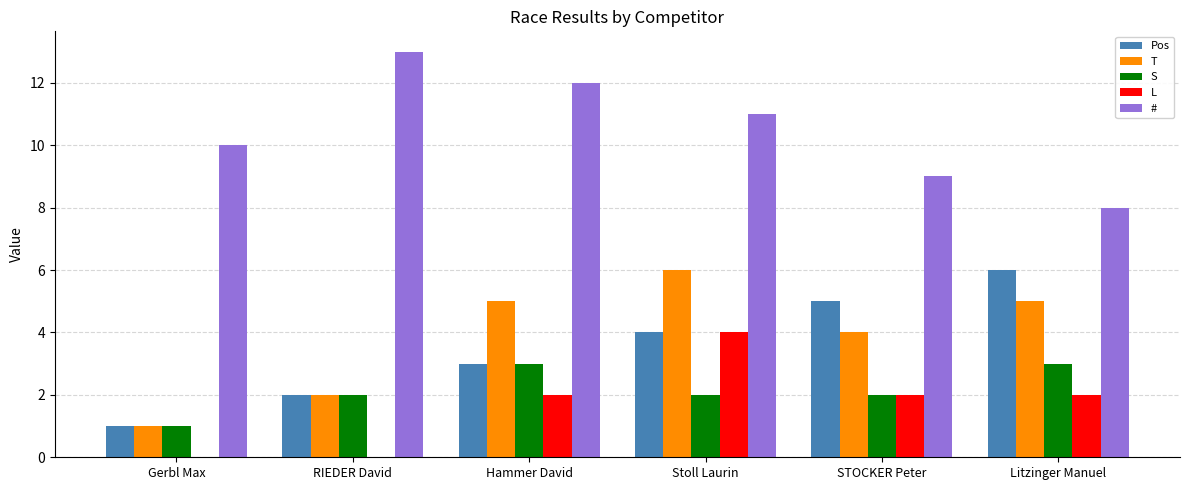

At which category does the chart reach its peak across all series?

RIEDER David